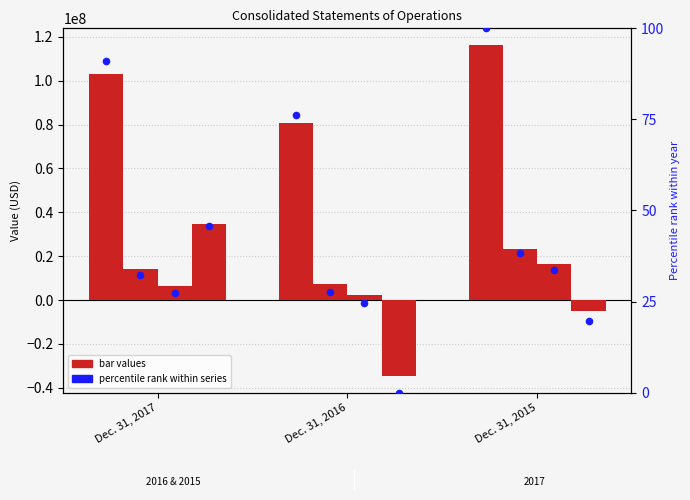

Is the value of Net income (loss) at Dec. 31, 2015 greater than the value of Income from operations at Dec. 31, 2017?

No